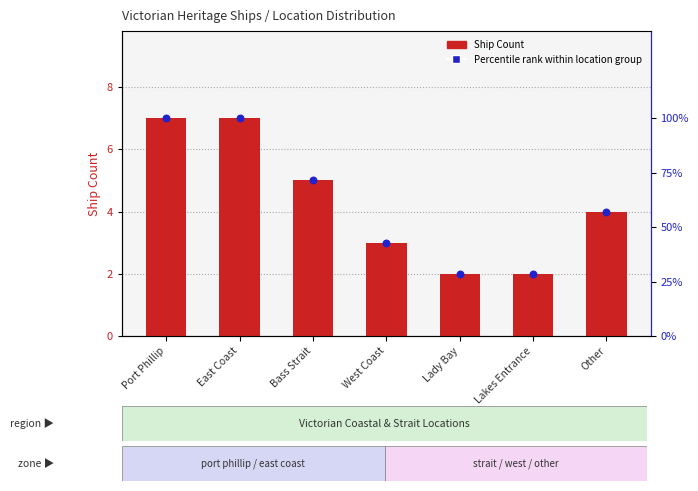

Which series contains the highest Y value?

Percentile rank within location group